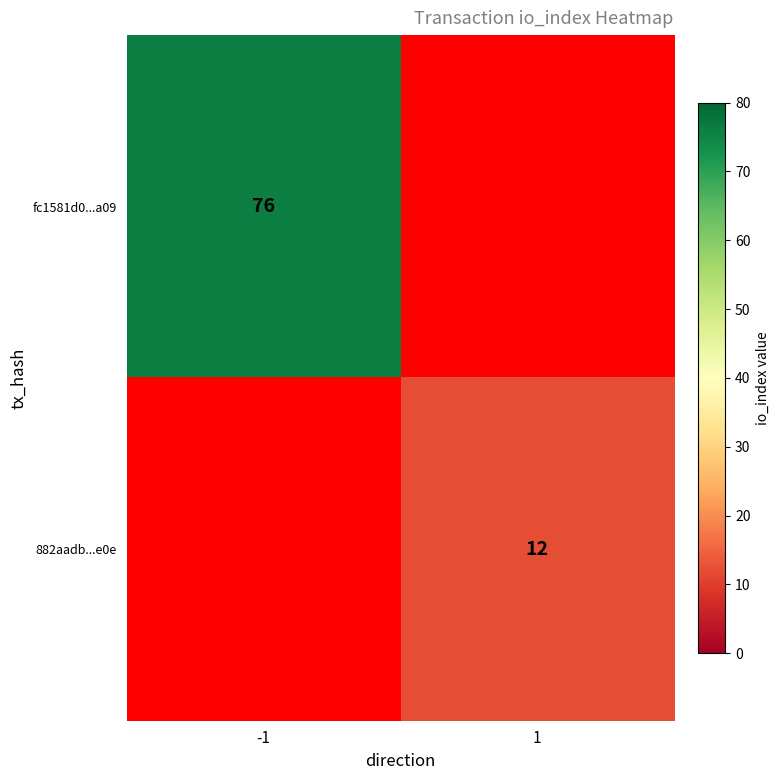

Between 1 and -1, which is larger?

-1